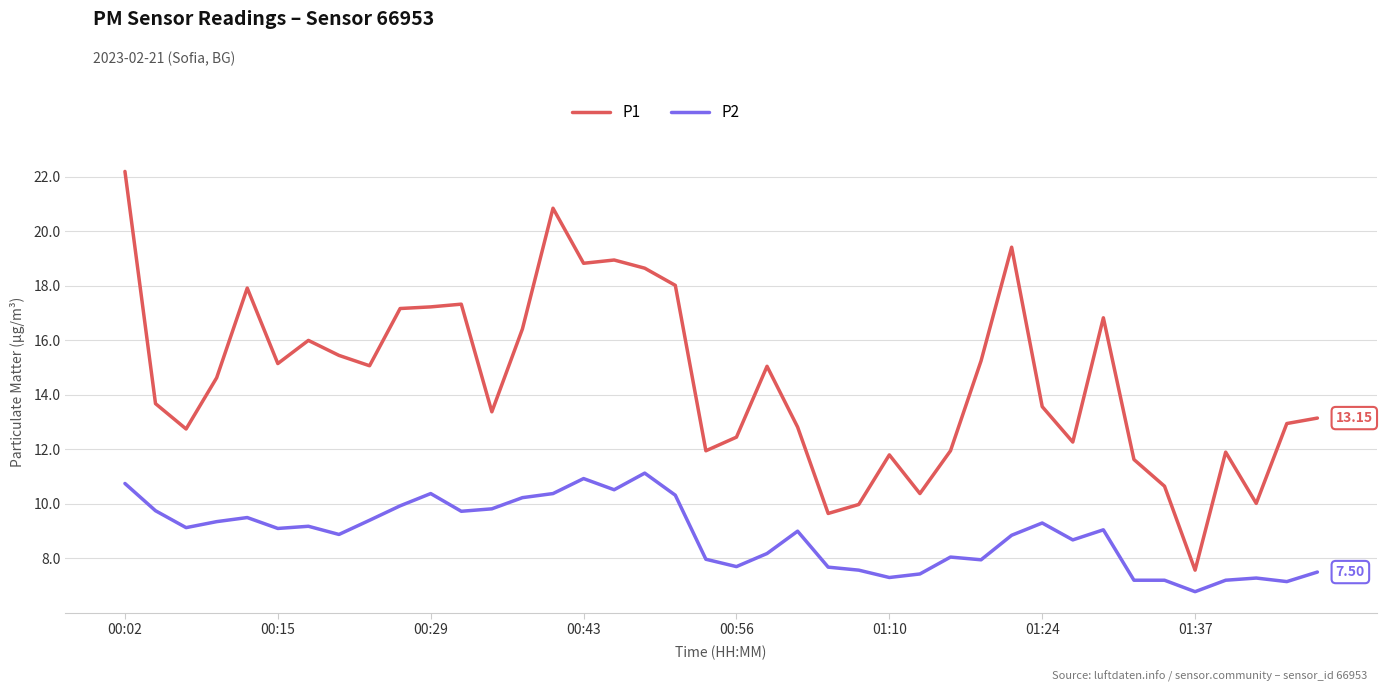

What is the sum of all P1 values?

580.9